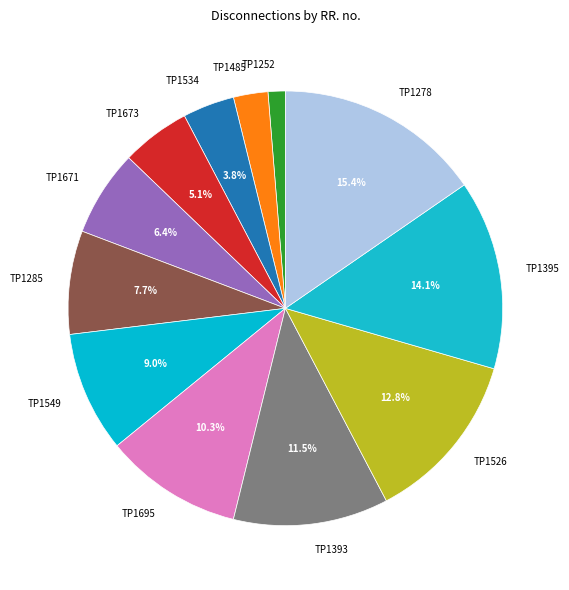

Does TP1695 account for over 50% of the chart?

No